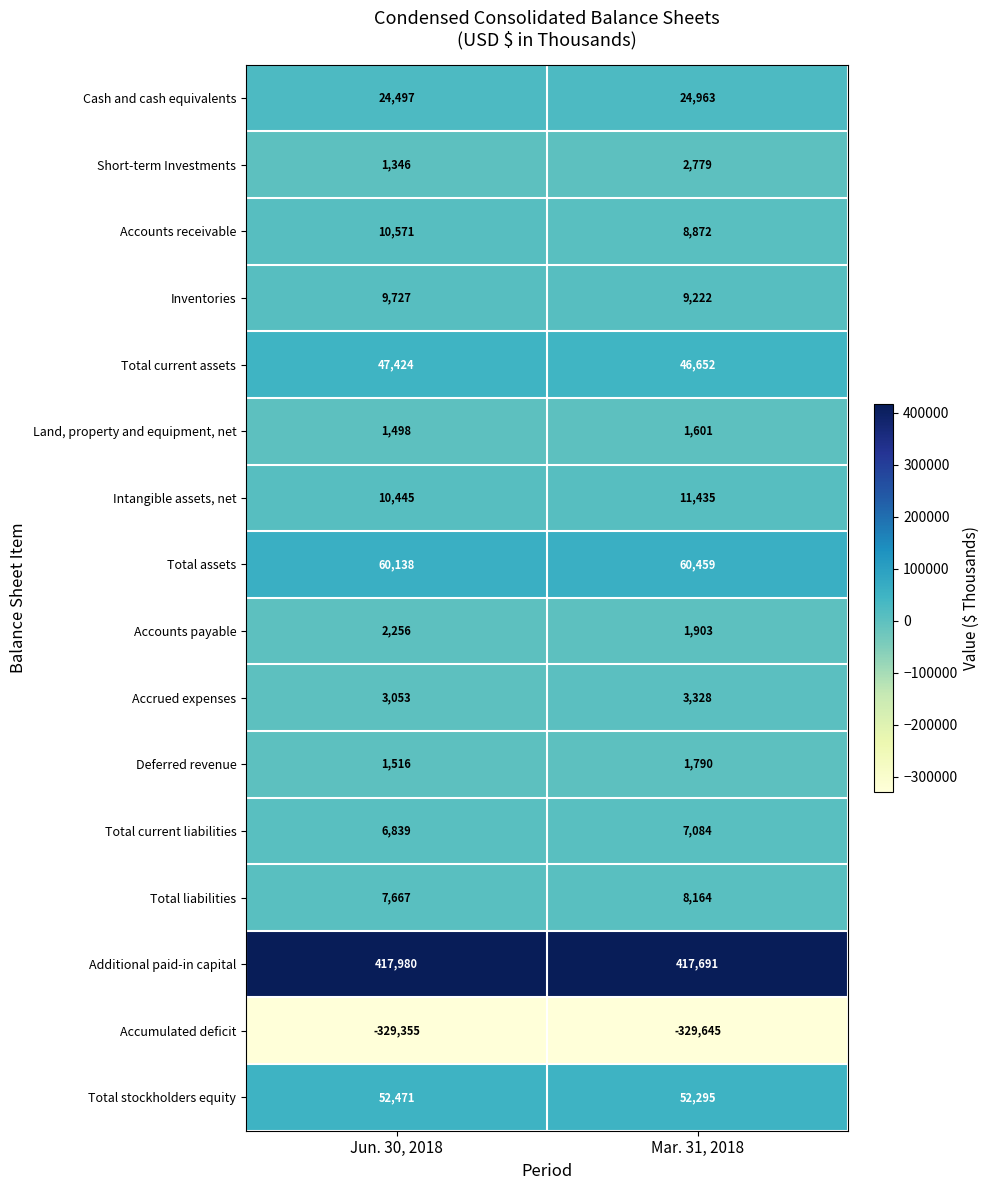

At which category does the chart reach its minimum across all series?

Mar. 31, 2018